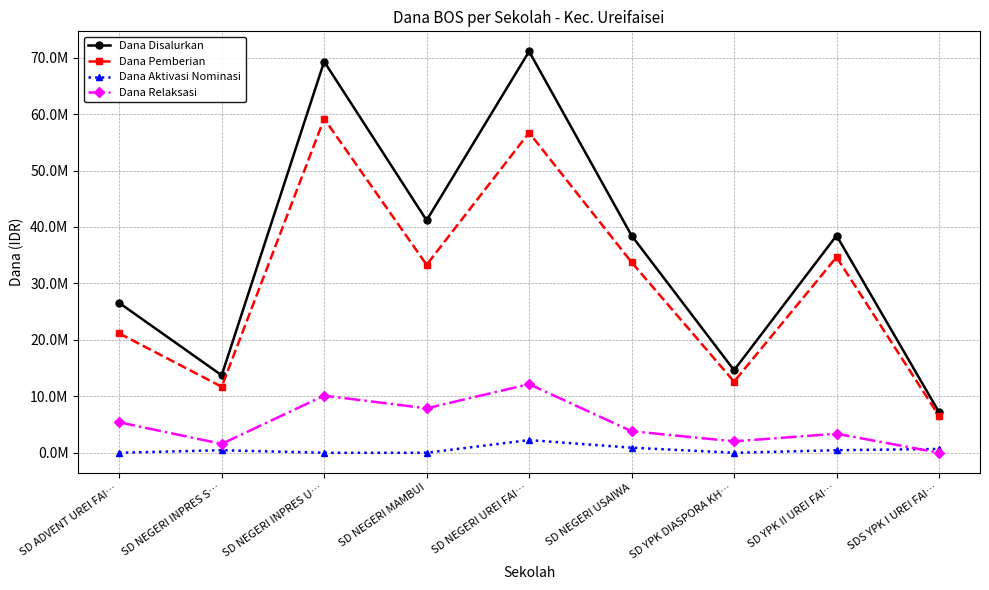

Is this an area chart (filled region under the line)?

No